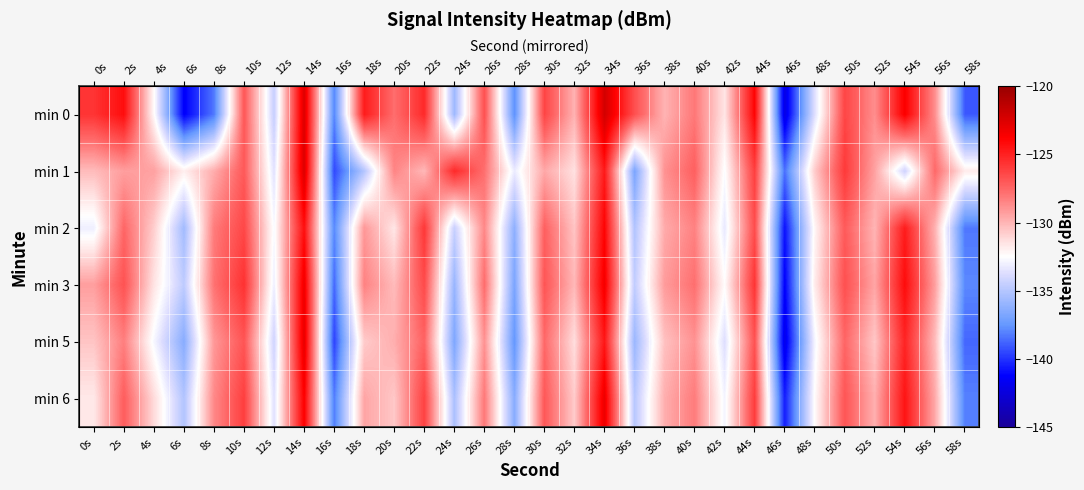

Is it true that min 2 equals -29.3 at 44s?

False